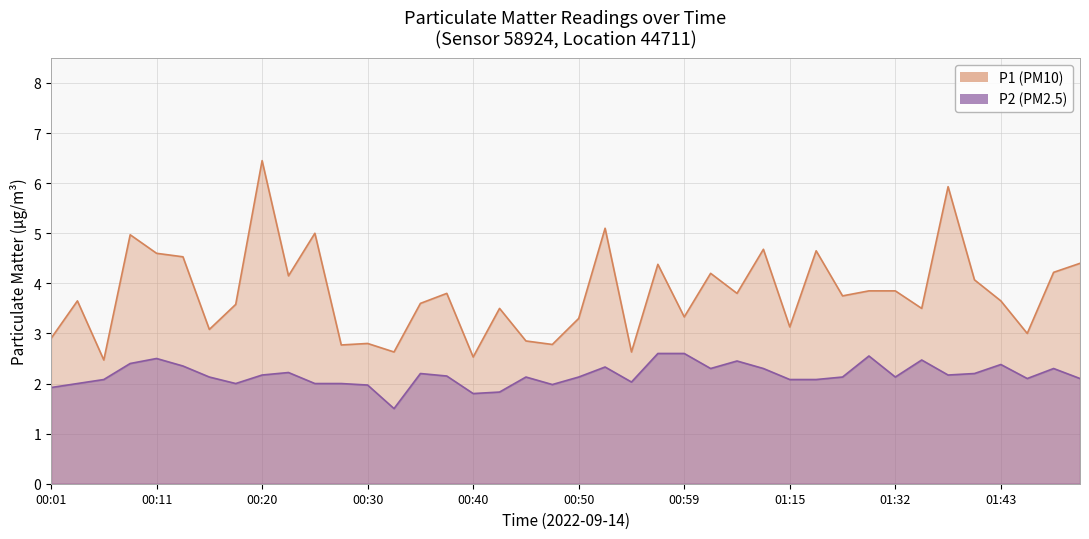

Is it true that P2 equals 3.2 at 02:48?

False